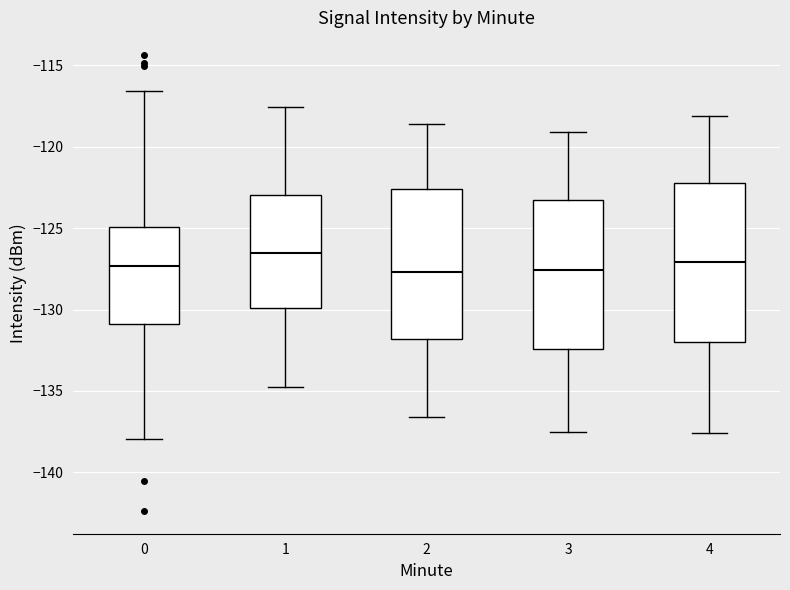

Where does the lower whisker of the box at x = 1 end on the y-axis? The values are not printed on the chart, so give them approximately, as read against the axis.

-135.0